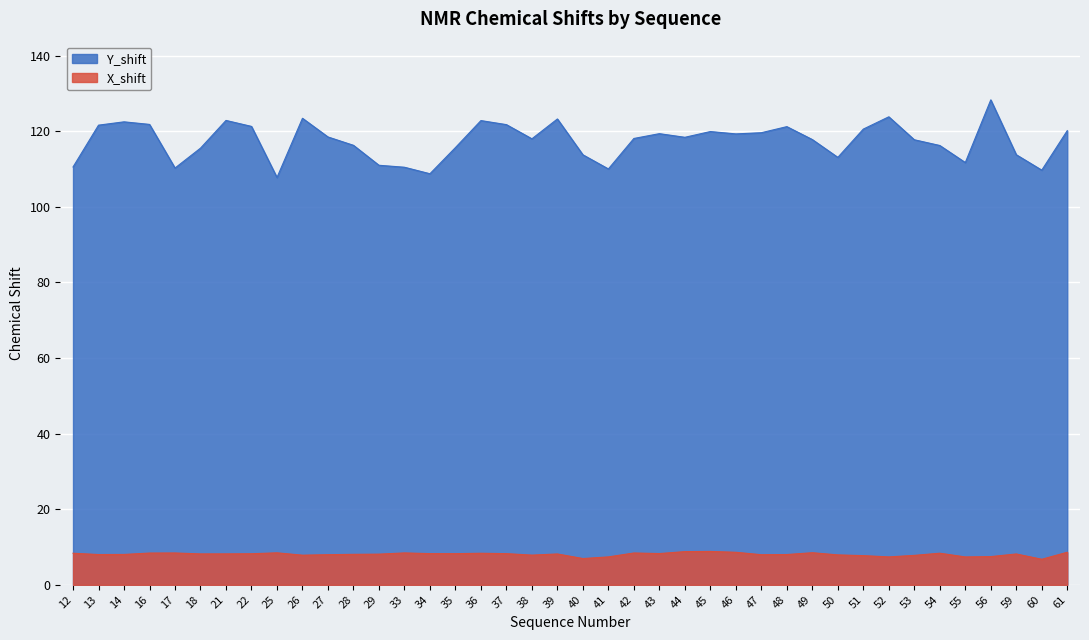

What is the difference between the maximum and minimum values in the X_shift series?

2.1